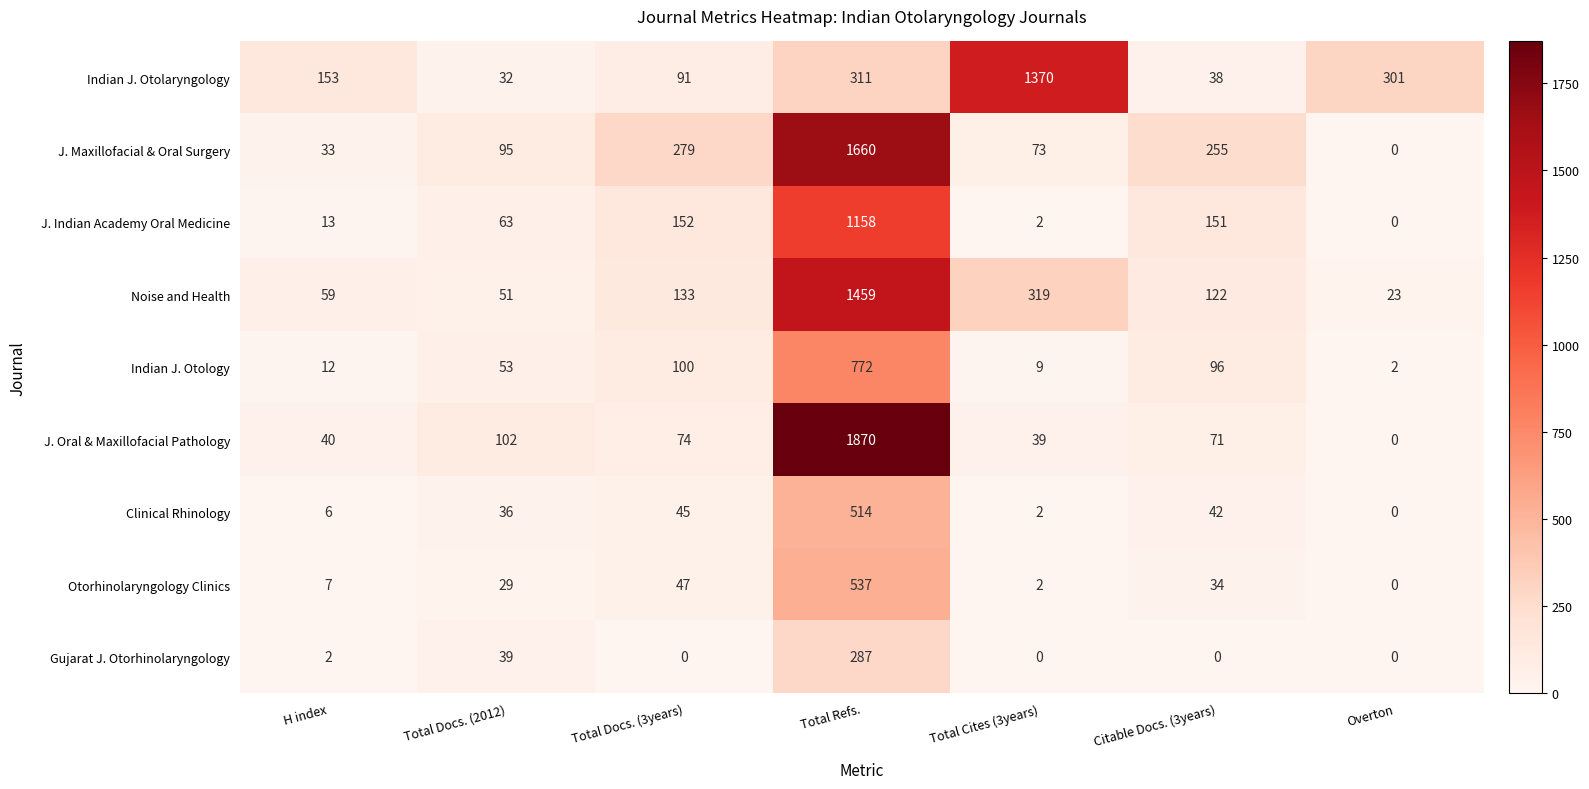

Count the number of categories in the chart.

7